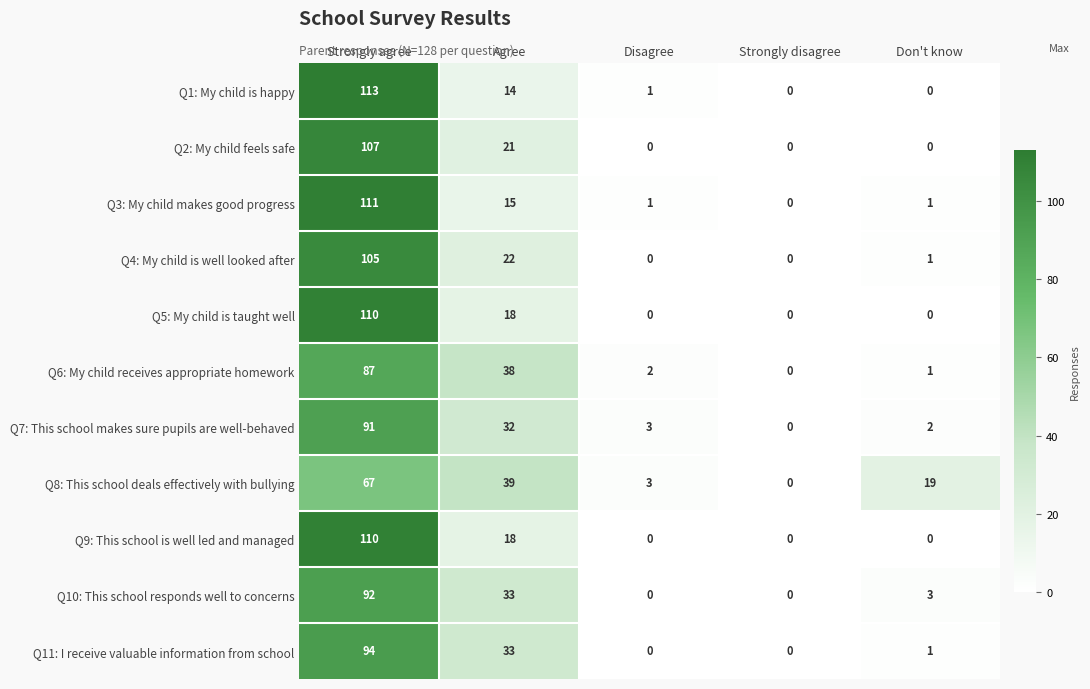

What is the difference between the highest and lowest values at Agree?

25